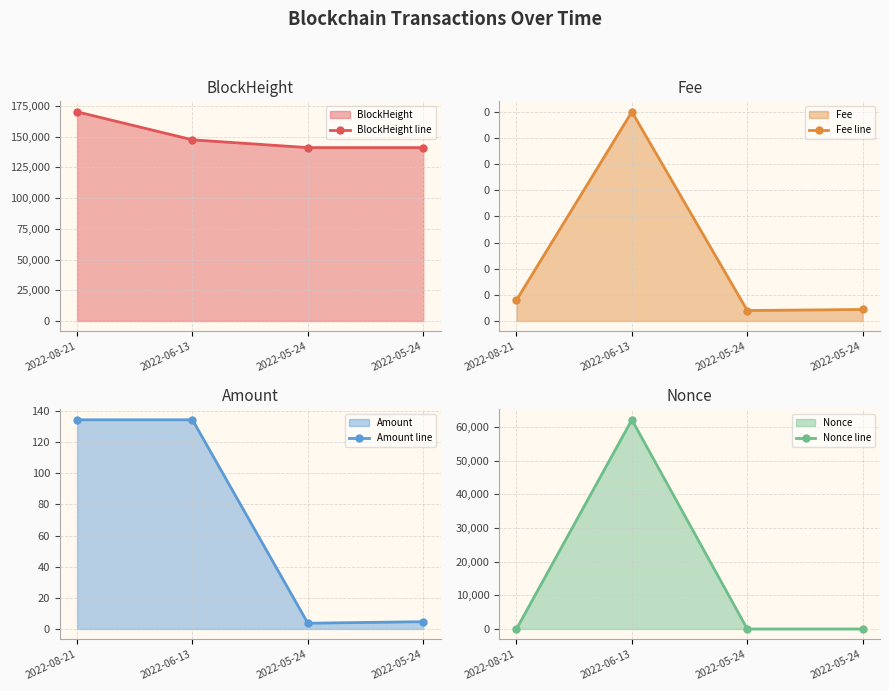

Reading left to right, list all the values displayed in this chart.

BlockHeight line: 2022-08-21=170300.0	2022-06-13=147478.0	2022-05-24=141147.0	2022-05-24=141133.0
Fee line: 2022-08-21=0.0	2022-06-13=0.0	2022-05-24=0.0	2022-05-24=0.0
Amount line: 2022-08-21=134.3	2022-06-13=134.3	2022-05-24=3.7	2022-05-24=4.7
Nonce line: 2022-08-21=1.0	2022-06-13=62105.0	2022-05-24=0.0	2022-05-24=1.0